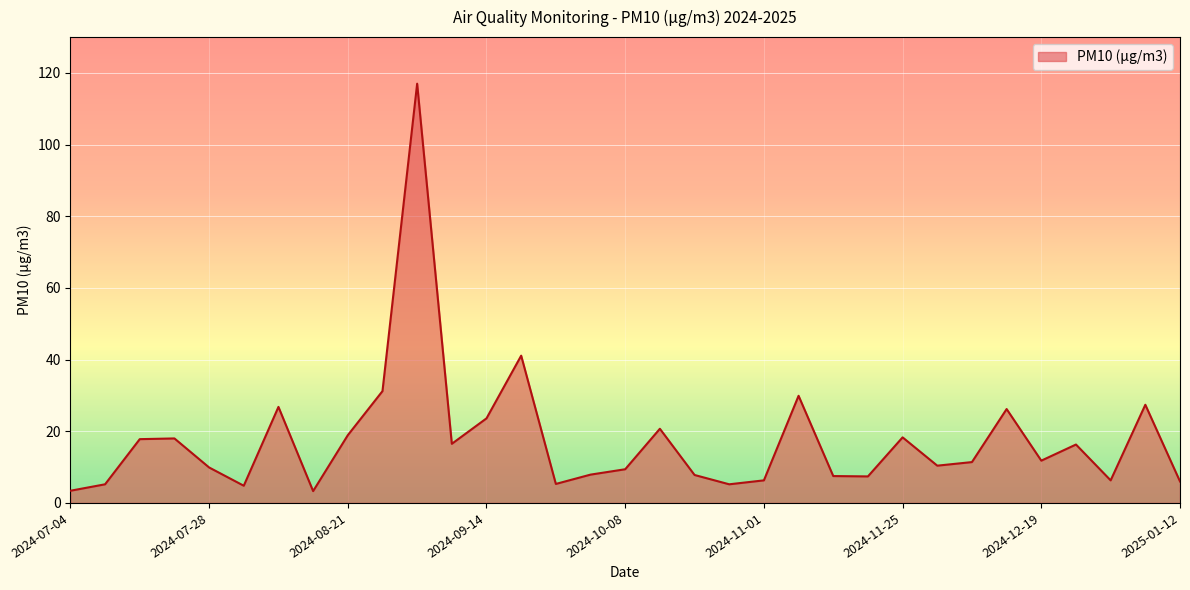

What is the greatest value displayed?

117.0